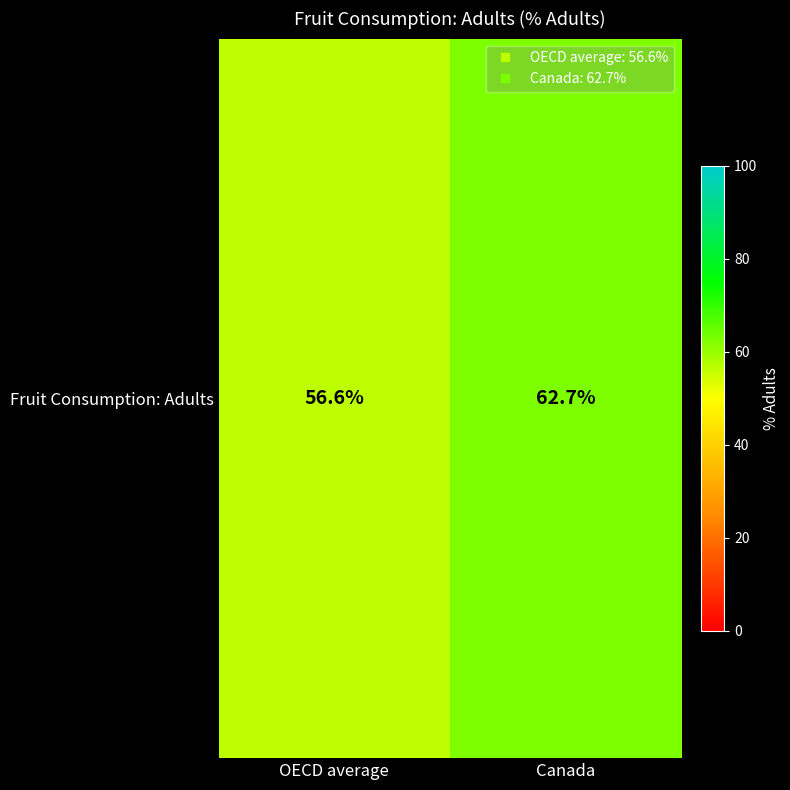

Is it true that the value at Canada is 62.7?

True